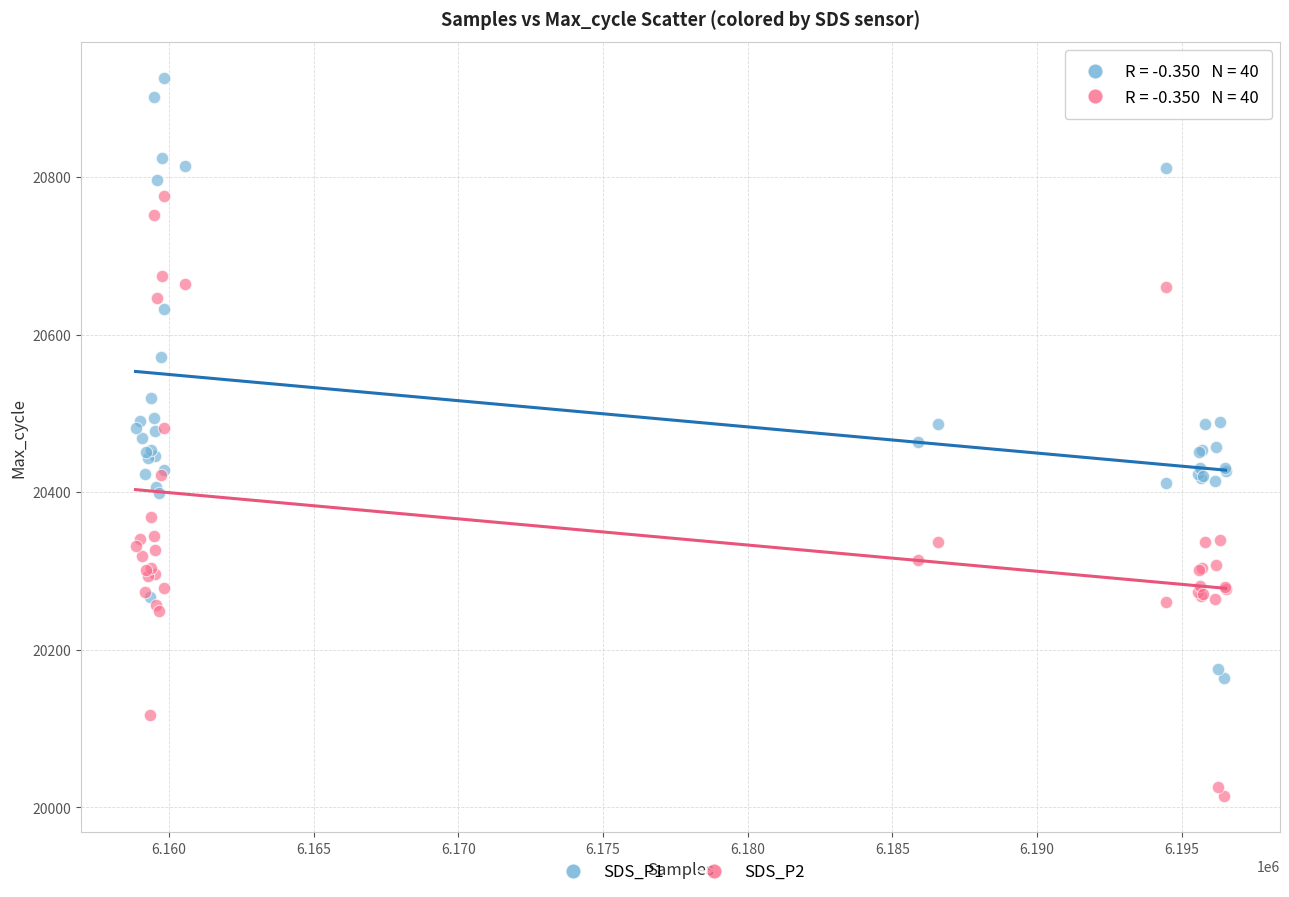

Which series reaches the maximum Y coordinate?

SDS_P1